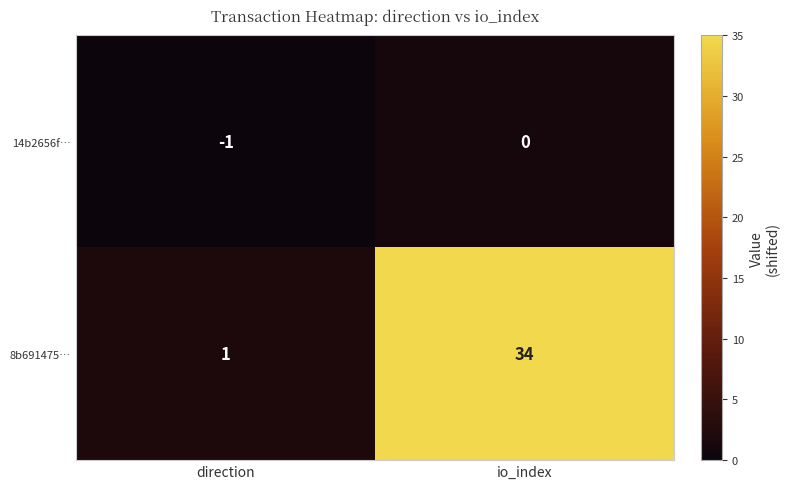

Between direction and io_index, which series saw the biggest shift?

8b691475…